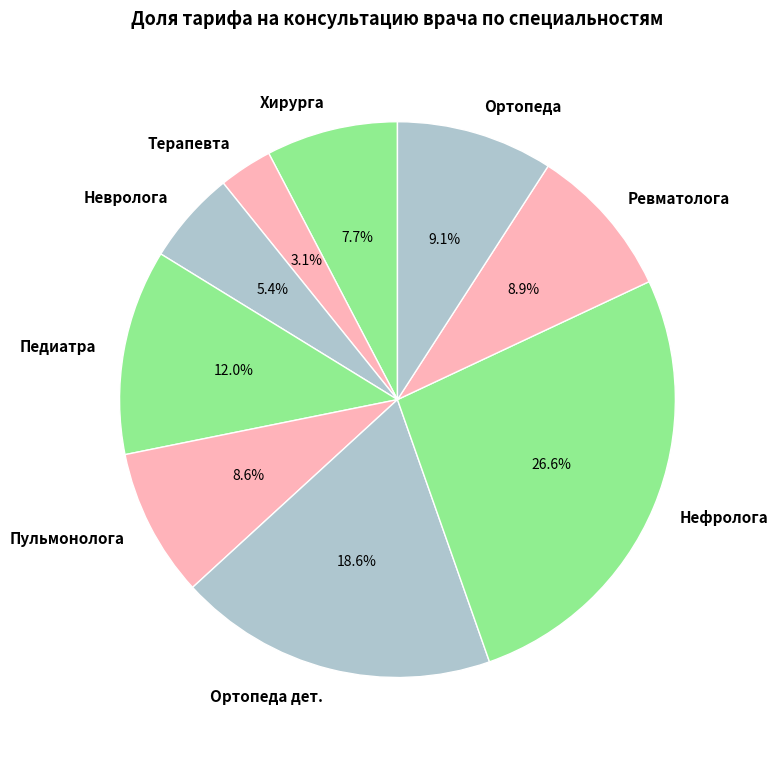

Which slice is the smallest?

Терапевта